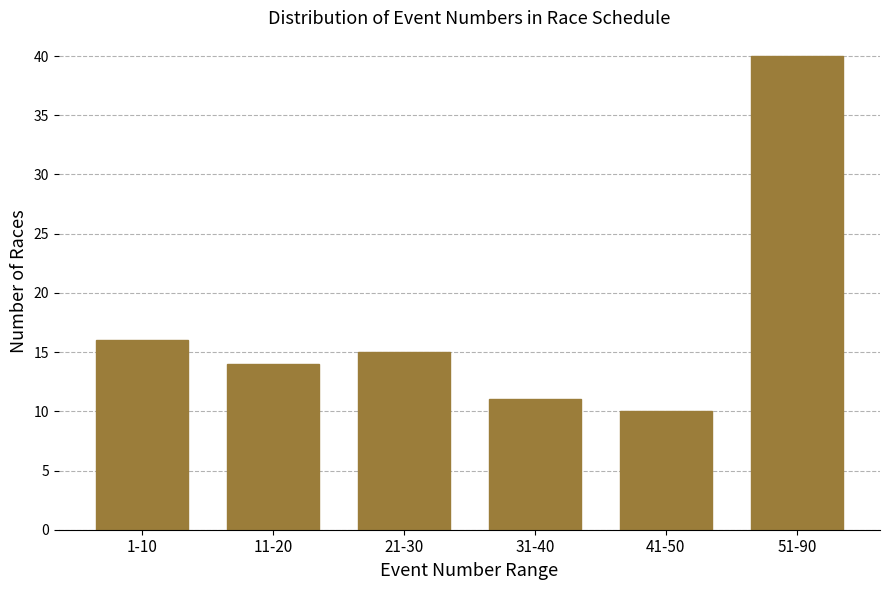

Reading left to right, extract all data points from this chart.

1-10=16	11-20=14	21-30=15	31-40=11	41-50=10	51-90=40